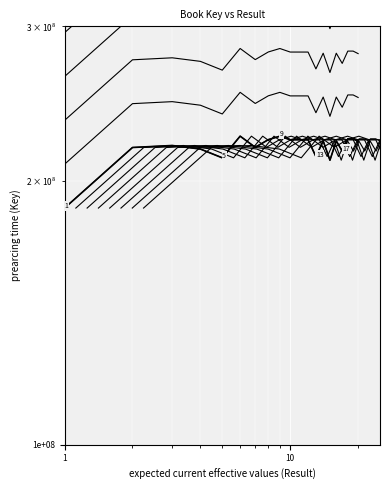

What is the greatest value displayed?

317592490.8